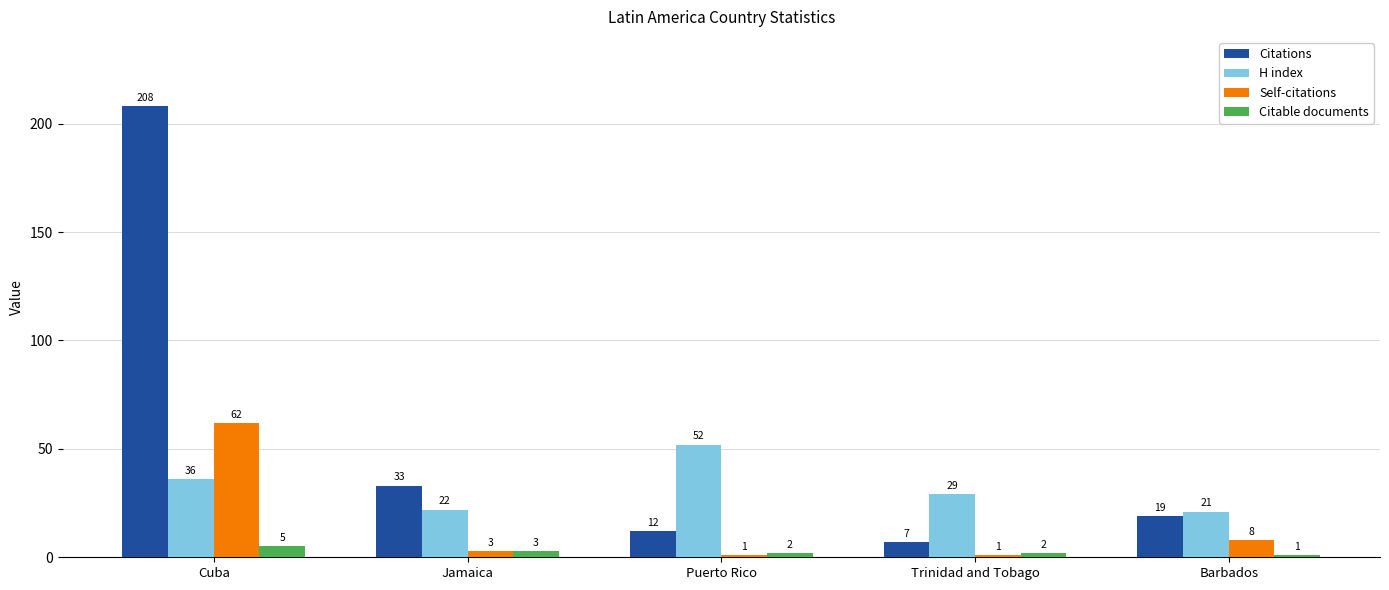

Where is Self-citations nearest to the value 31?

Barbados